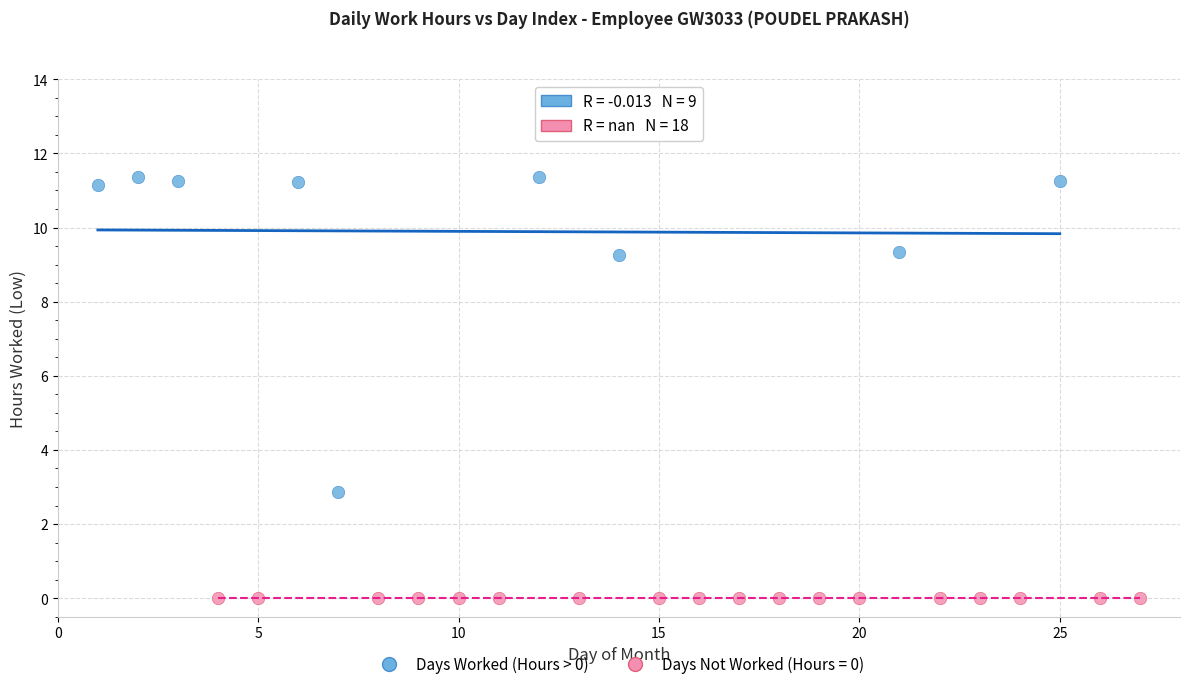

Which series contains the highest Y value?

Days Worked (Hours > 0)